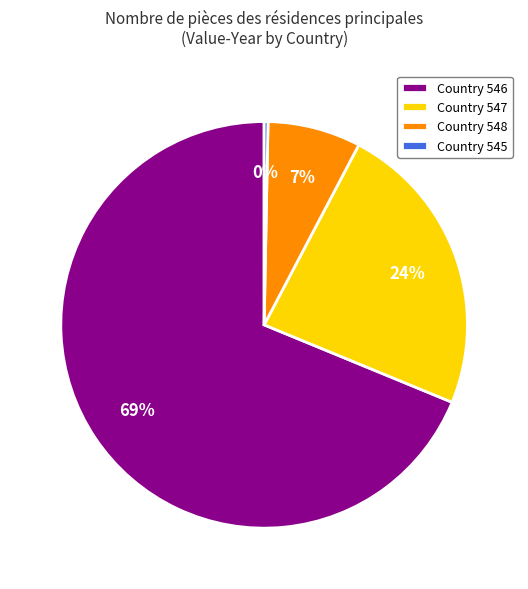

The Country 545 slice represents 0% of the pie. True or false?

True